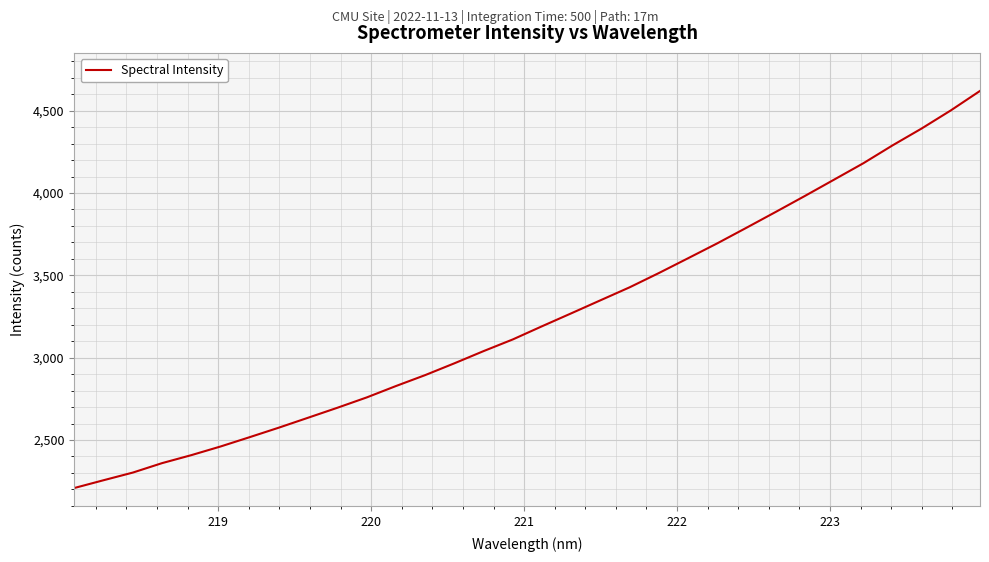

What is the greatest value displayed?

4619.9